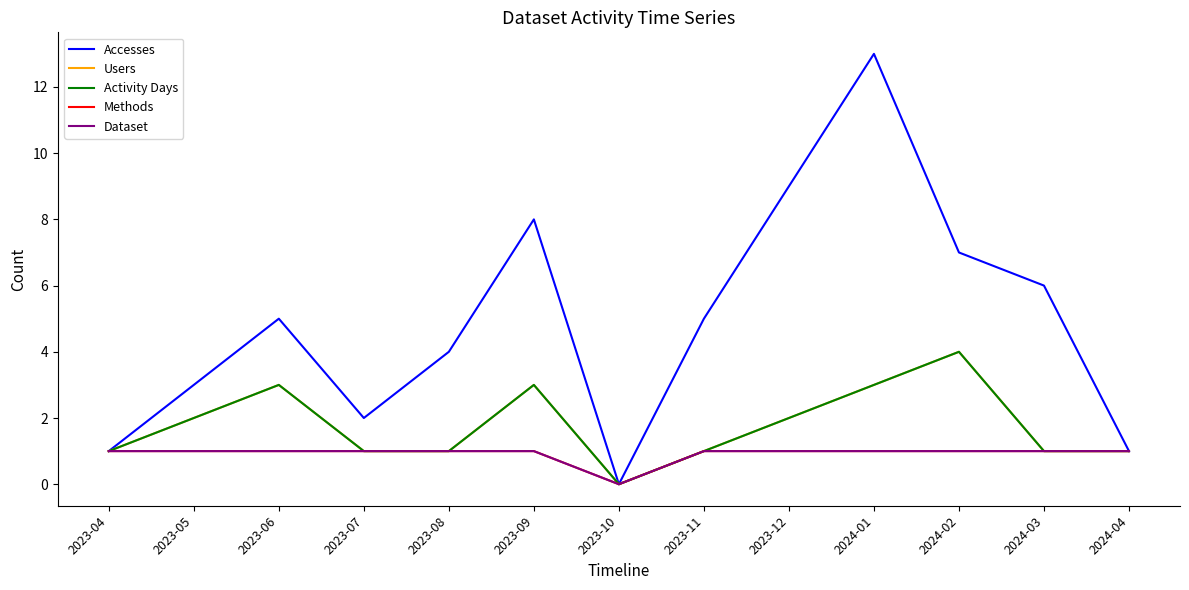

Rank the series by their maximum value, from highest to lowest.

Accesses, Users, Activity Days, Methods, Dataset